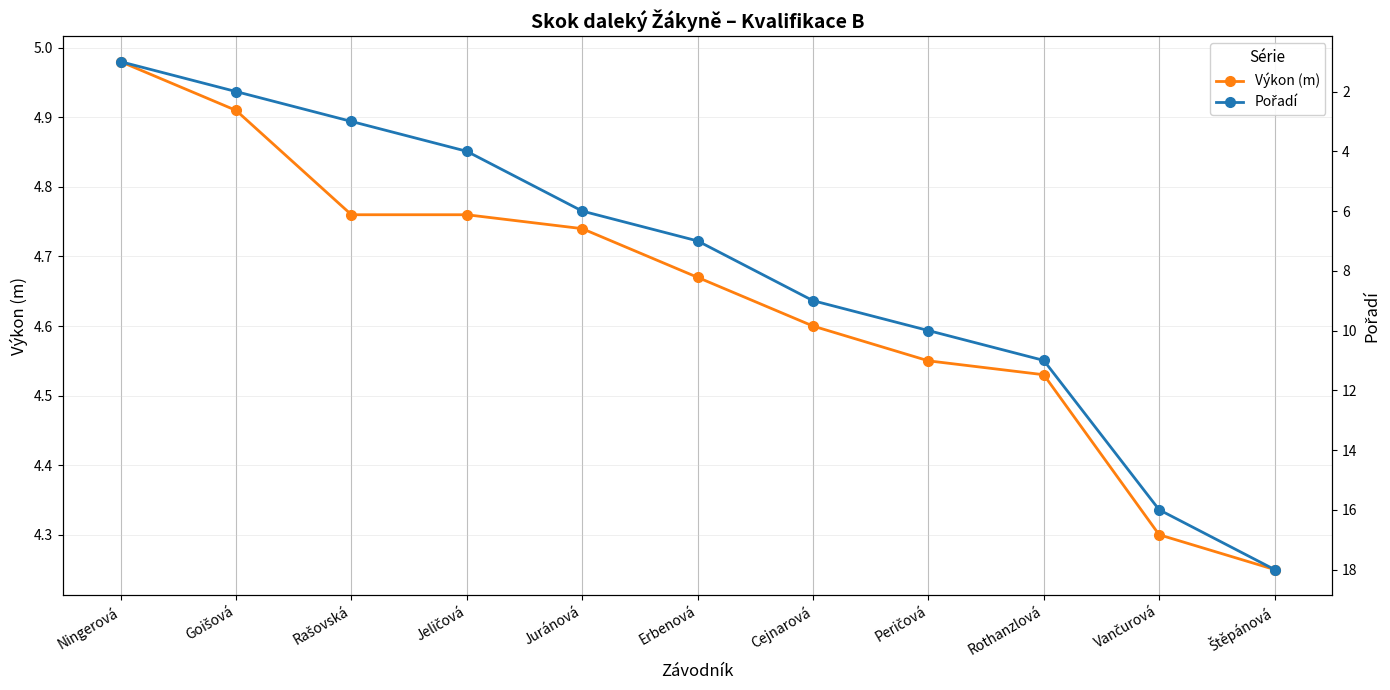

Which category has the lowest value in the Pořadí series?

Ningerová